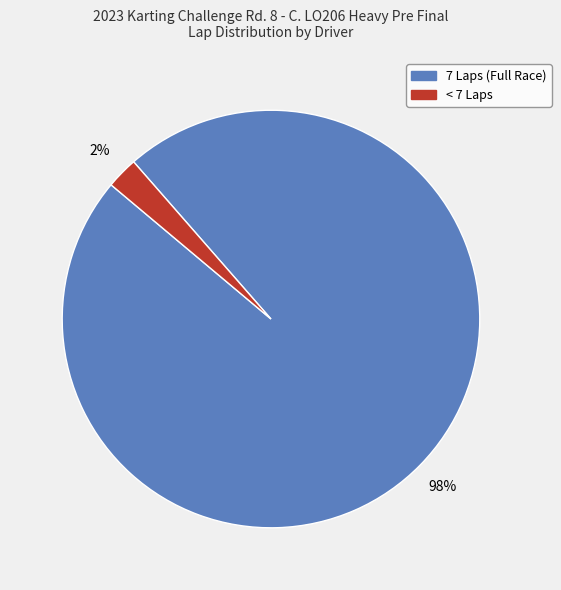

Is there a majority slice in this chart?

Yes